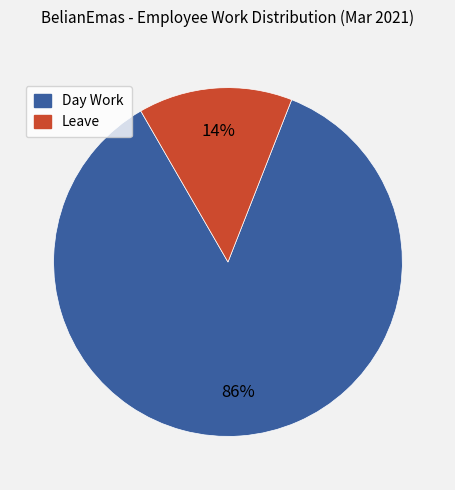

How many slices are in this pie chart?

2